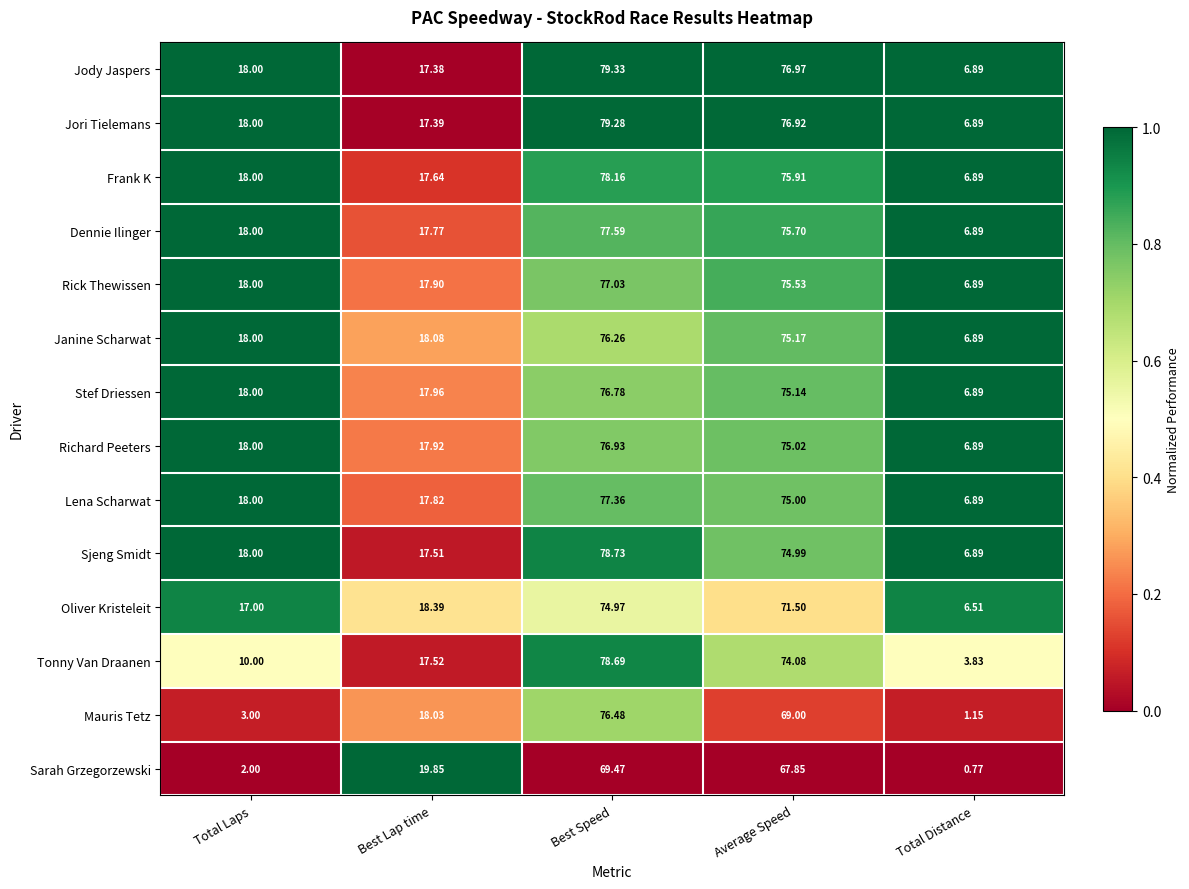

List the labels in order of Janine Scharwat value, largest first.

Best Speed, Average Speed, Best Lap time, Total Laps, Total Distance